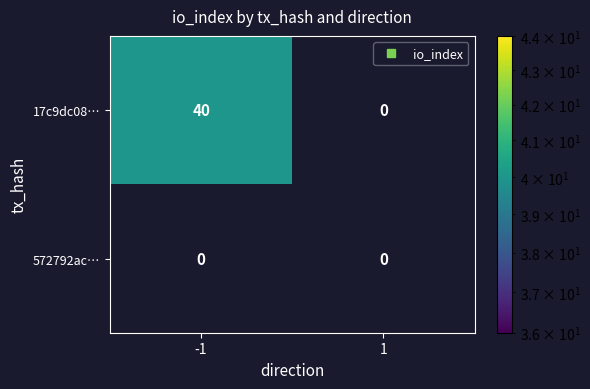

How many categories are shown in the chart?

2